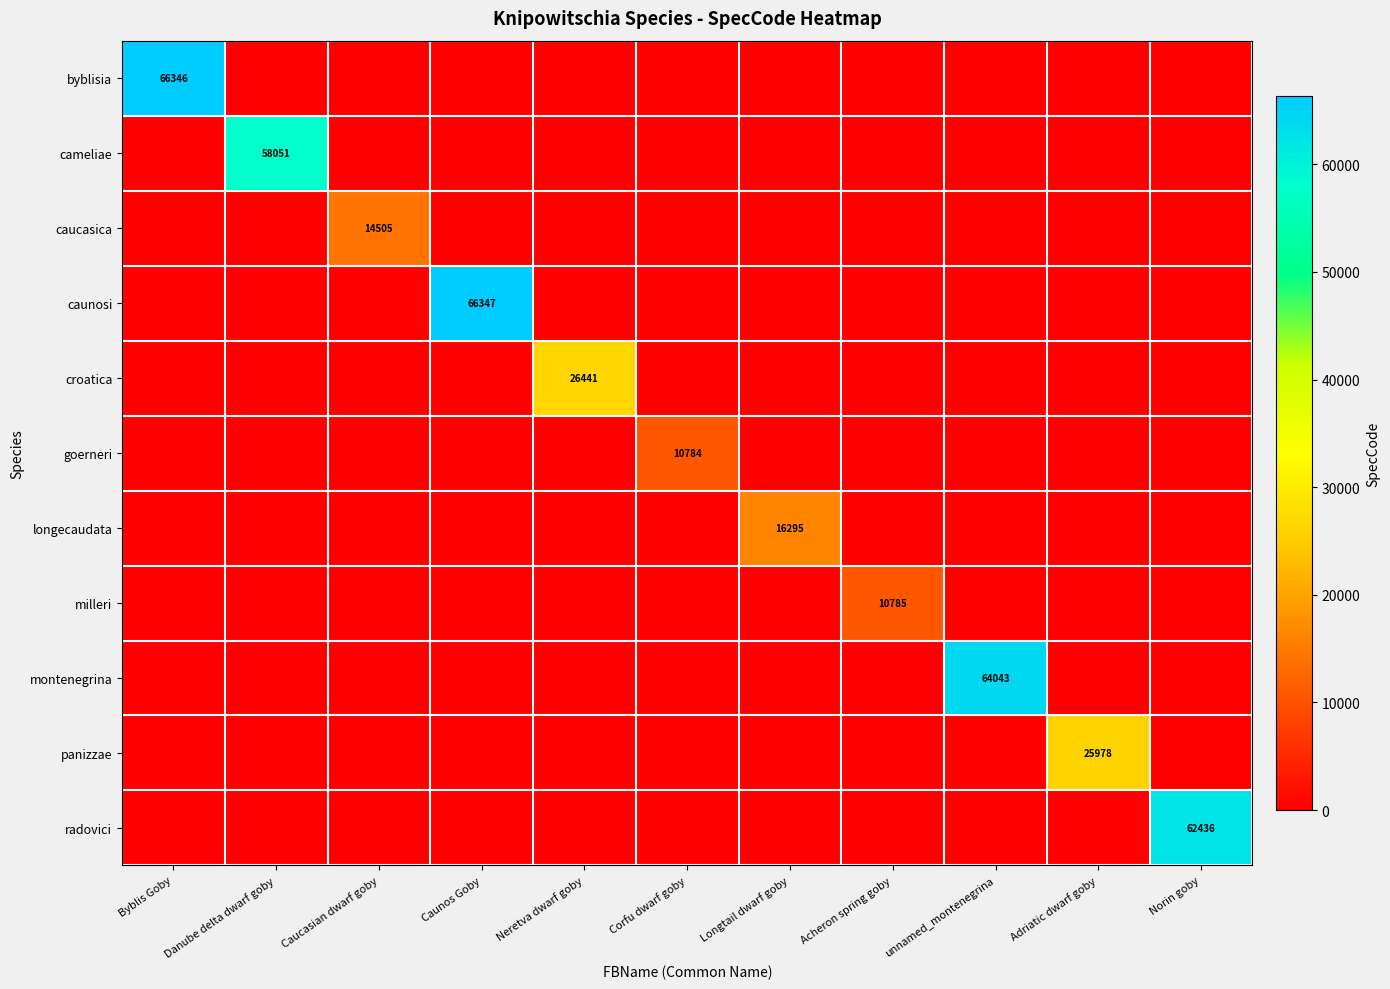

Which series has the largest total across all categories?

caunosi